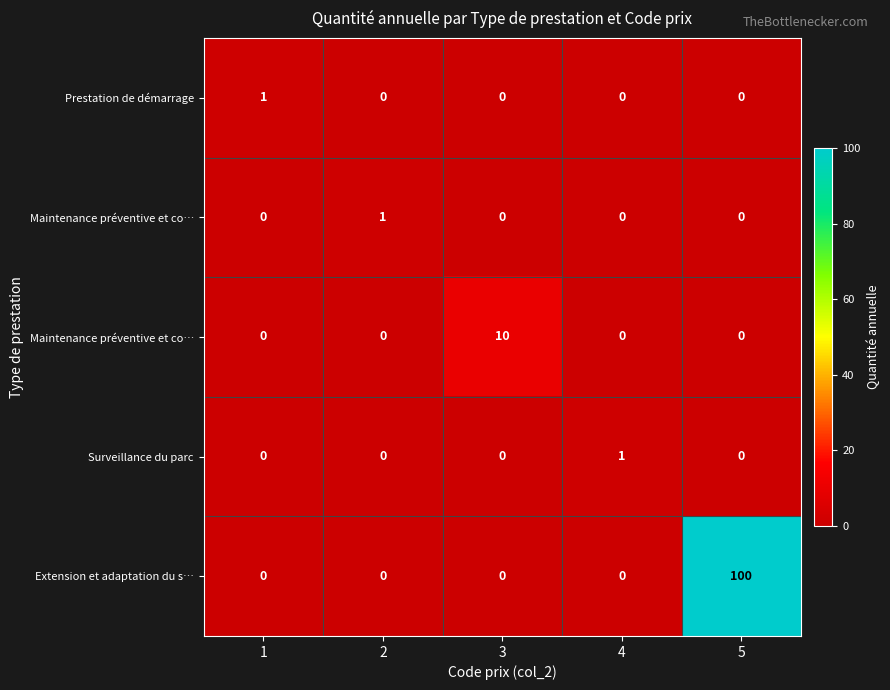

Count the number of categories in the chart.

5